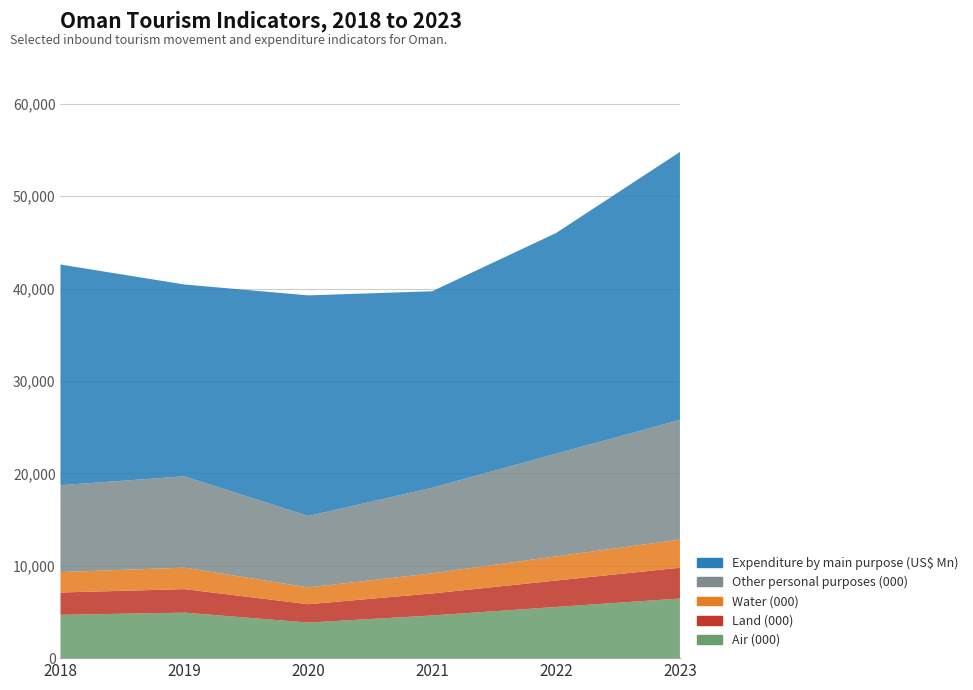

Reading right to left, what are all the values shown in this chart?

Air (000): 6453.0	5538.8	4617.1	3849.7	4925.9	4685.1
Land (000): 3332.5	2860.3	2384.4	1988.0	2543.8	2419.5
Water (000): 3045.1	2613.7	2178.7	1816.6	2324.4	2210.8
Other personal purposes (000): 12950.7	11115.9	9266.1	7726.0	9885.9	9402.7
Expenditure by main purpose (US$ Mn): 29005.4	23879.9	21261.5	23879.9	20760.5	23879.9